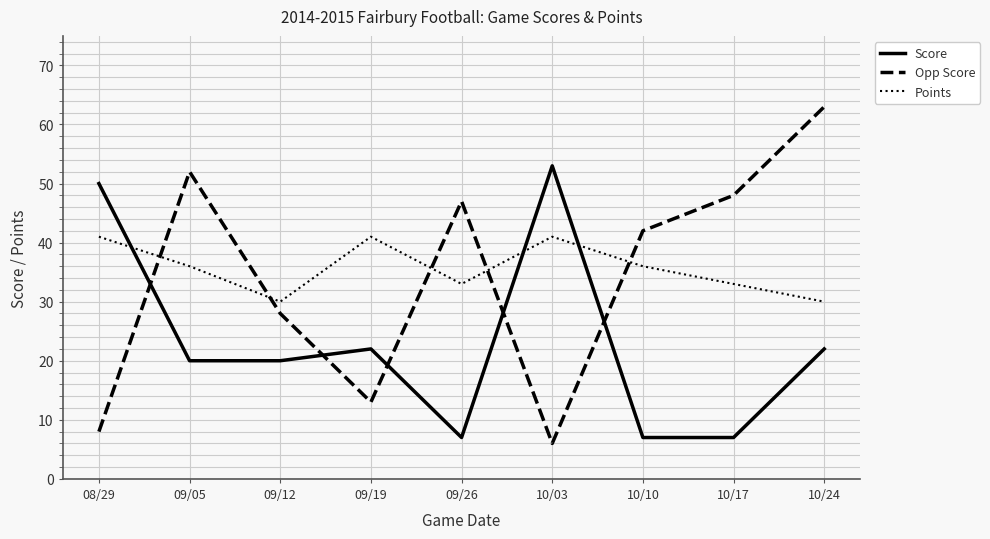

Is it true that Opp Score equals 47 at 09/26?

True